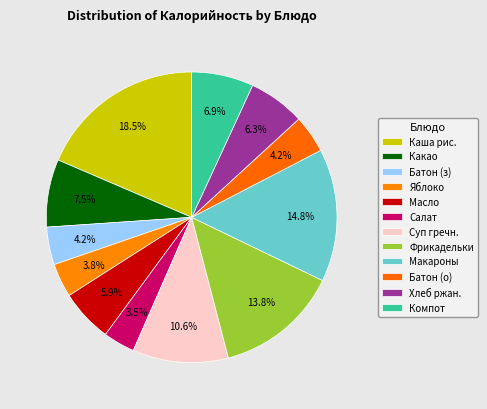

Which slice is the largest?

Каша рисовая вязкая